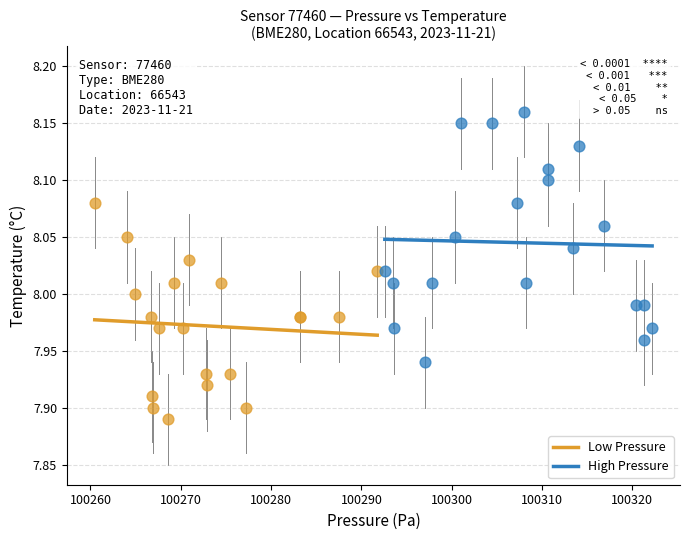

Which series contains the highest Y value?

High Pressure